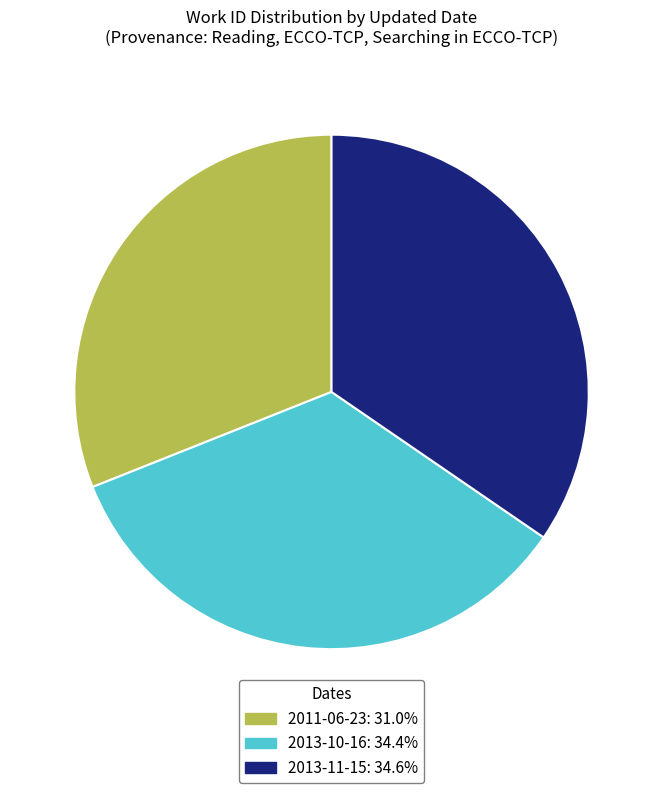

What is the ratio of the value at 2011-06-23: 31.0% to the value at 2013-11-15: 34.6%?

0.9